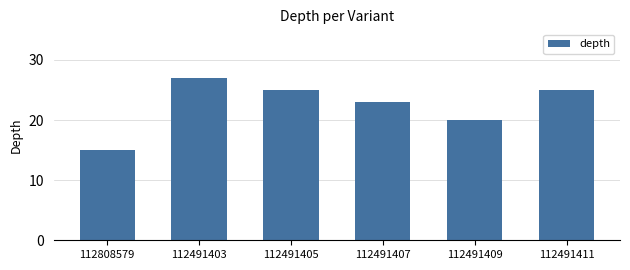

What is the smallest value displayed?

15